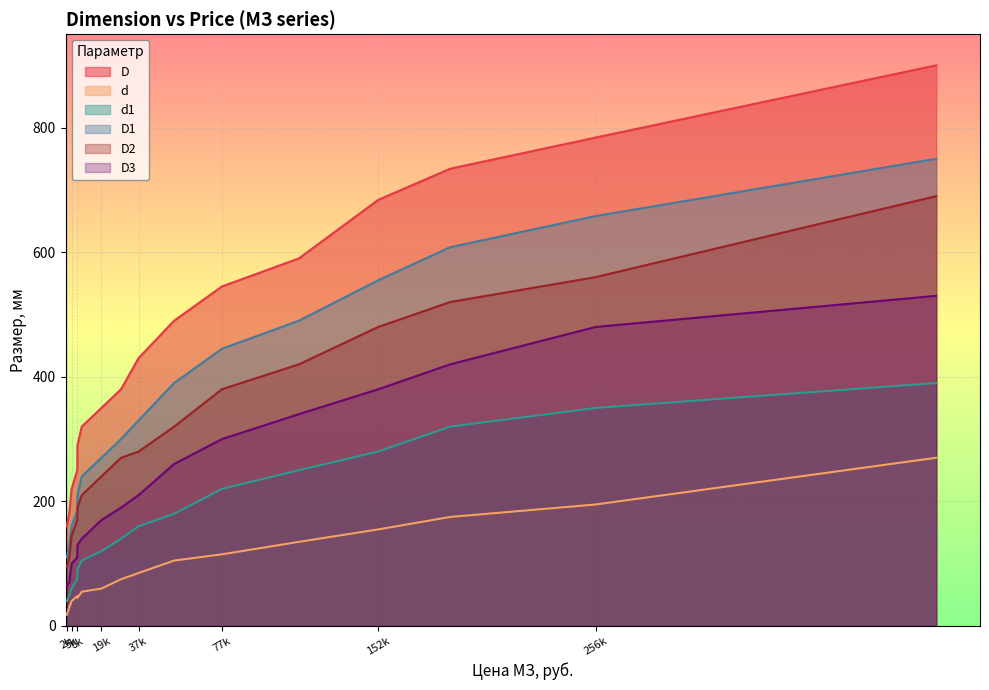

What is the sum of all d1 values?

2830